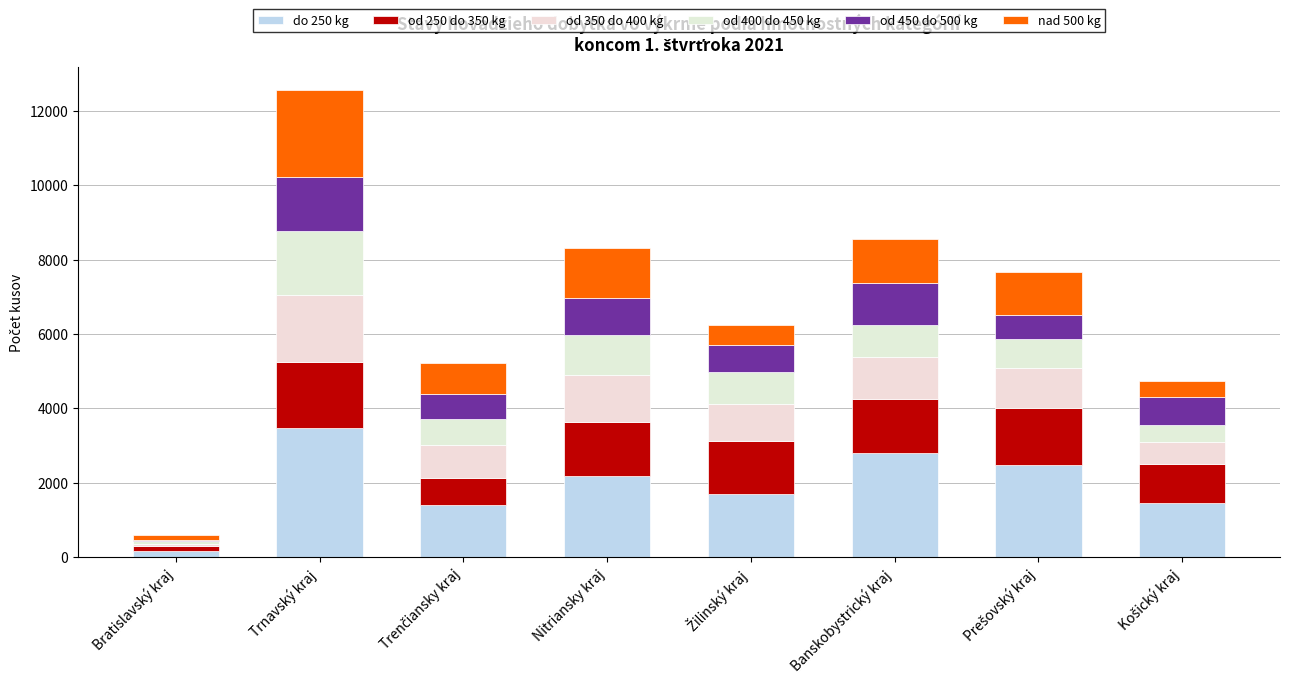

True or false: od 250 do 350 kg has a value of 2437 at Žilinský kraj.

False